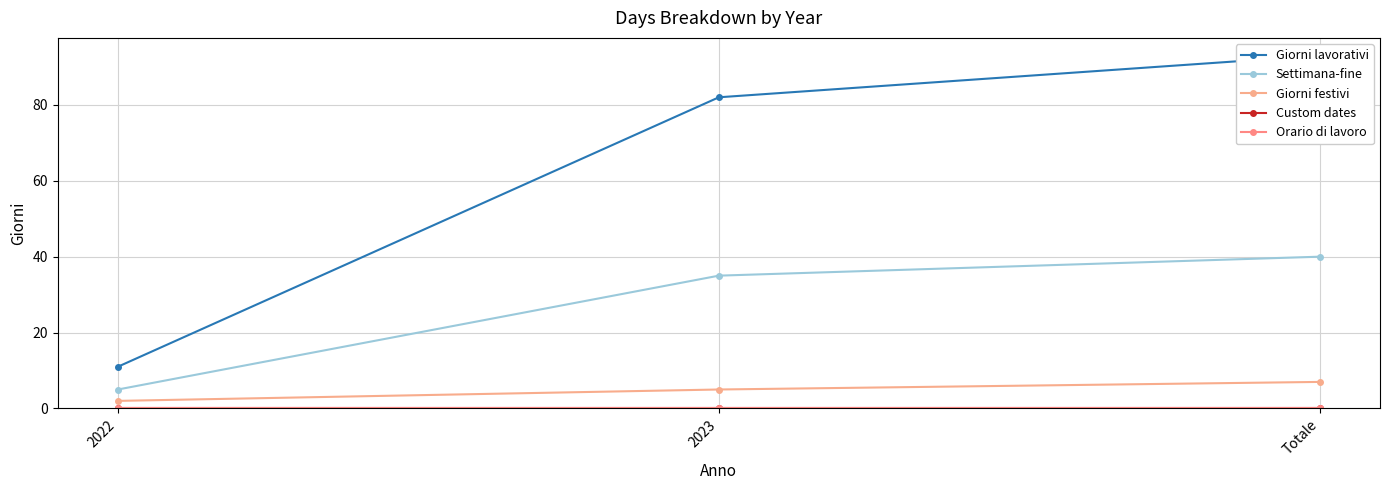

At which label is Giorni festivi closest to 4?

2023